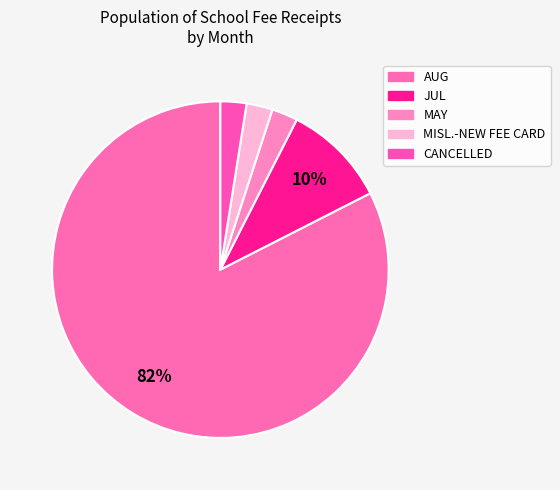

How many segments does this pie chart have?

5